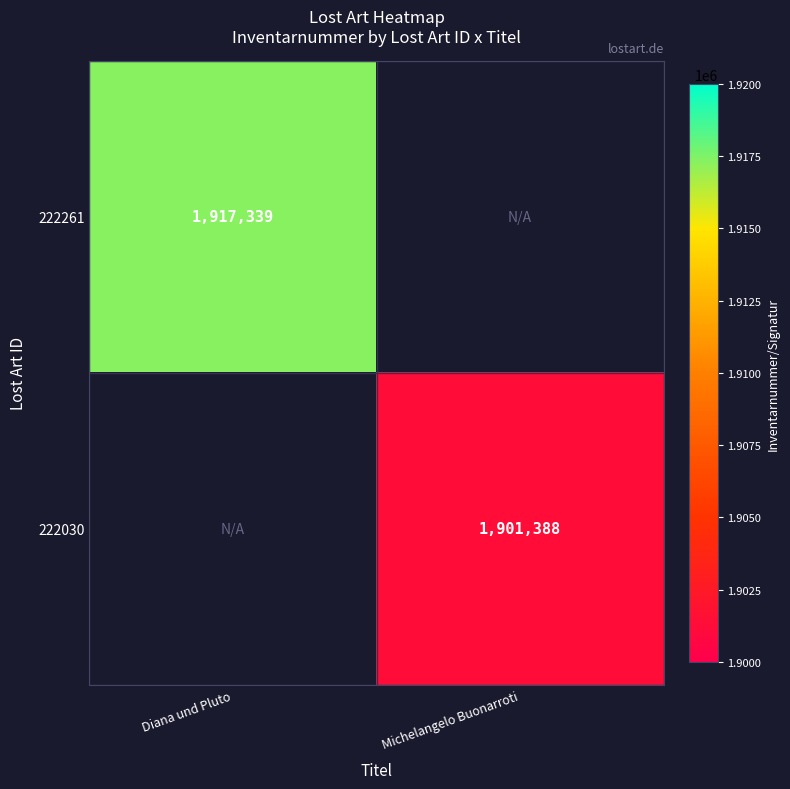

Which category has the lowest value across all series?

Michelangelo Buonarroti